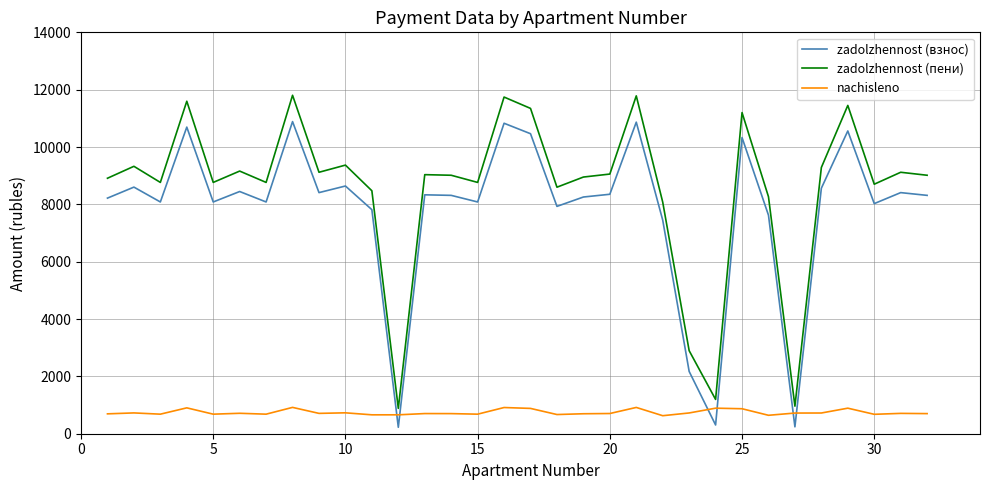

What is the greatest value displayed?

11804.9